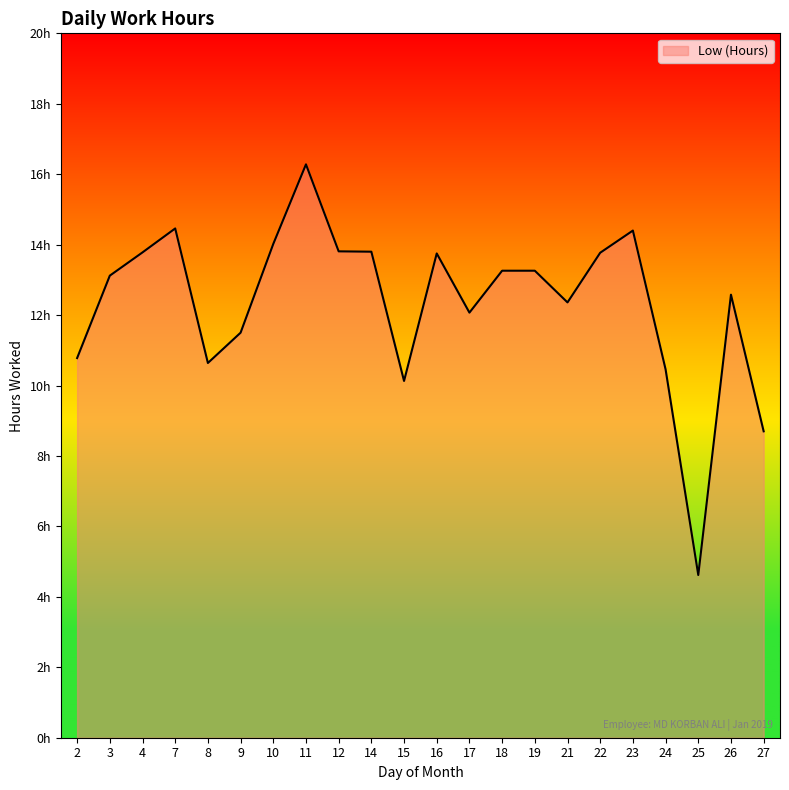

What is the maximum value shown in the chart?

16.3